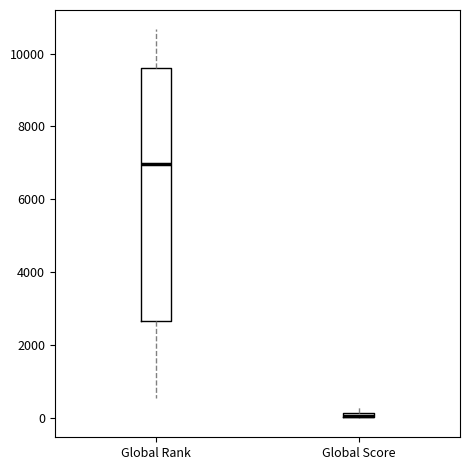

Where is the upper edge of the box for Global Rank on the y-axis? The values are not printed on the chart, so give them approximately, as read against the axis.

9600